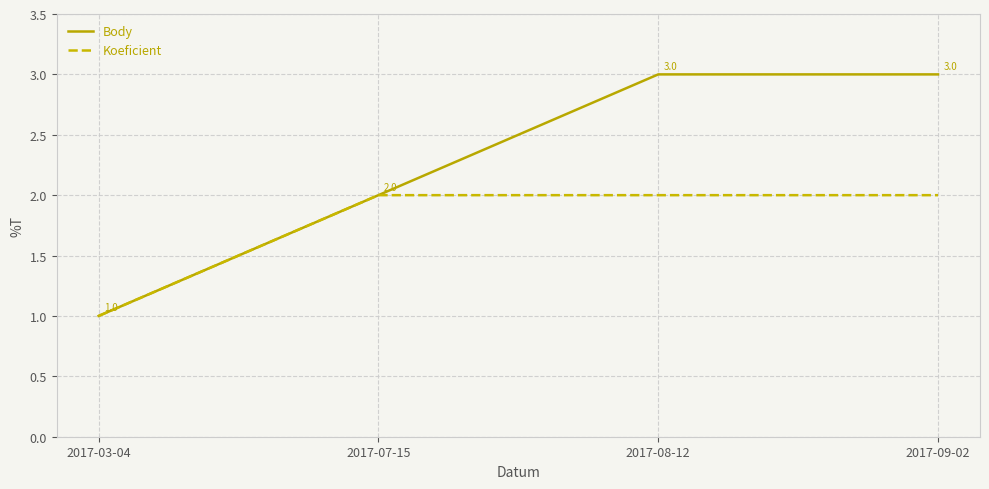

At which label does Koeficient reach its minimum?

2017-03-04